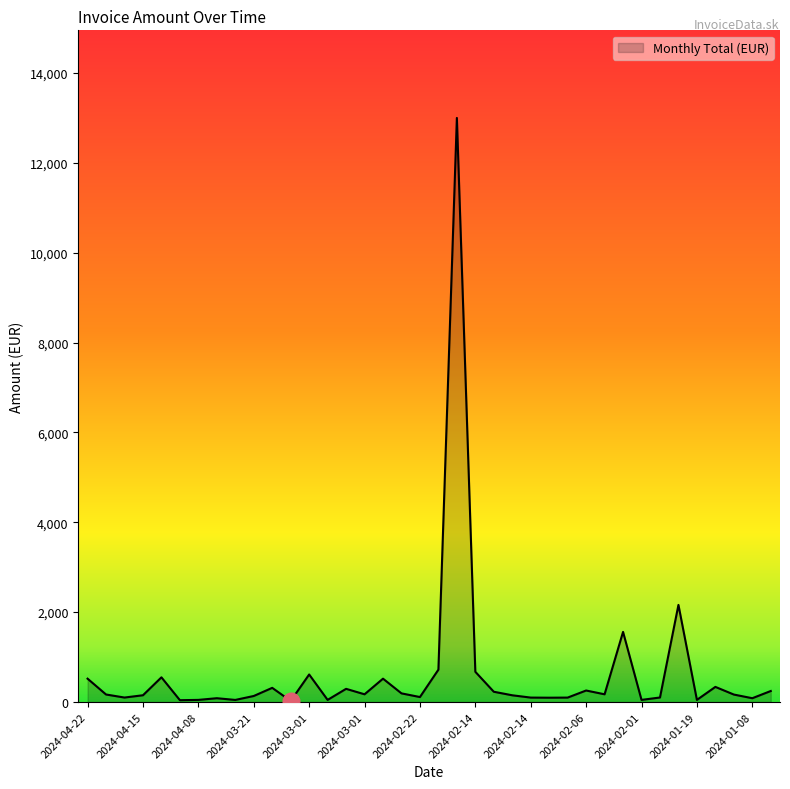

What is the greatest value displayed?

13000.0